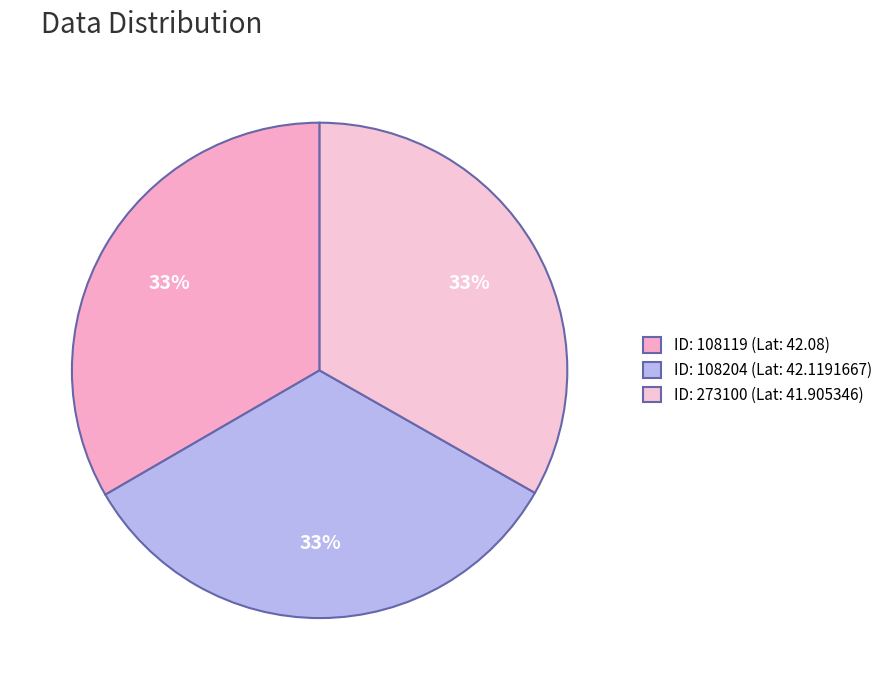

Which slice is the largest?

108204